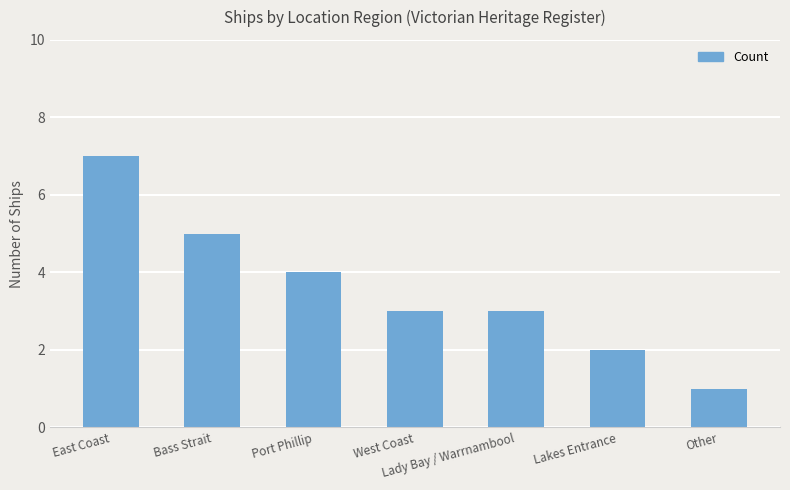

How many values are between 2 and 5?

5